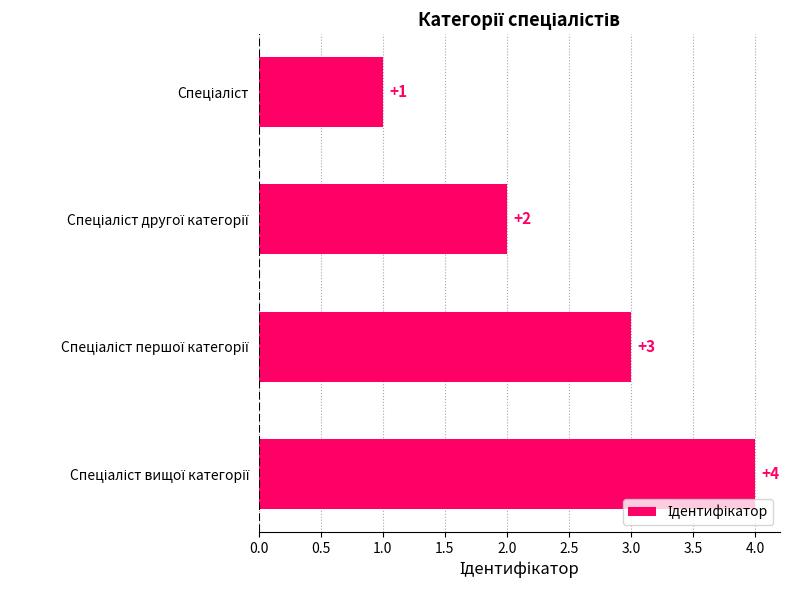

Count the values in the range 2 to 4.

3